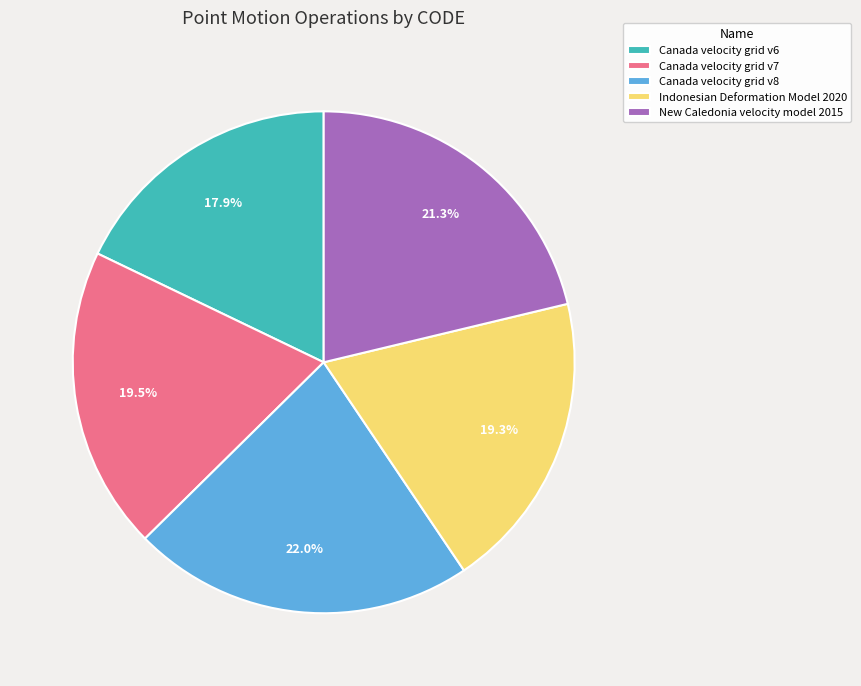

What portion of the pie excludes Canada velocity grid v8?

78.0%